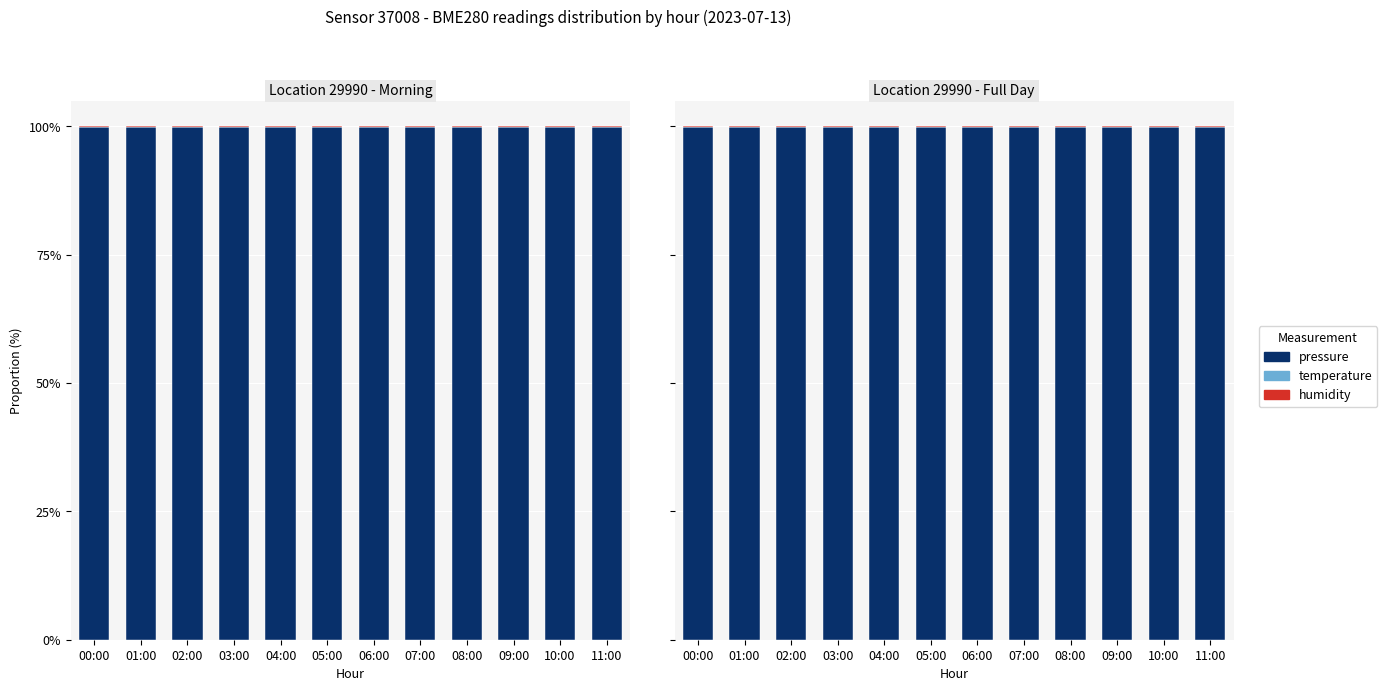

What is the total value across all series at 06:00?

100.0